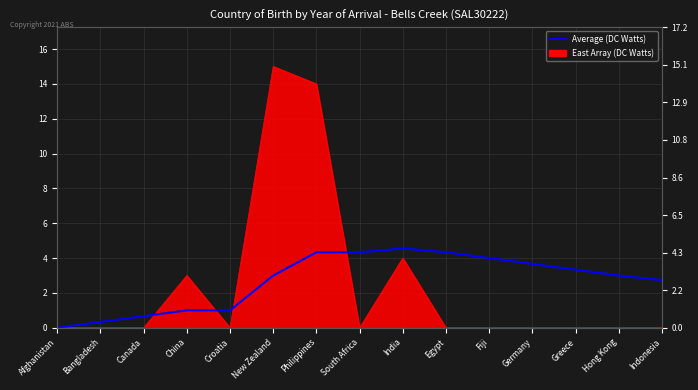

Does the chart have visible grid lines?

Yes